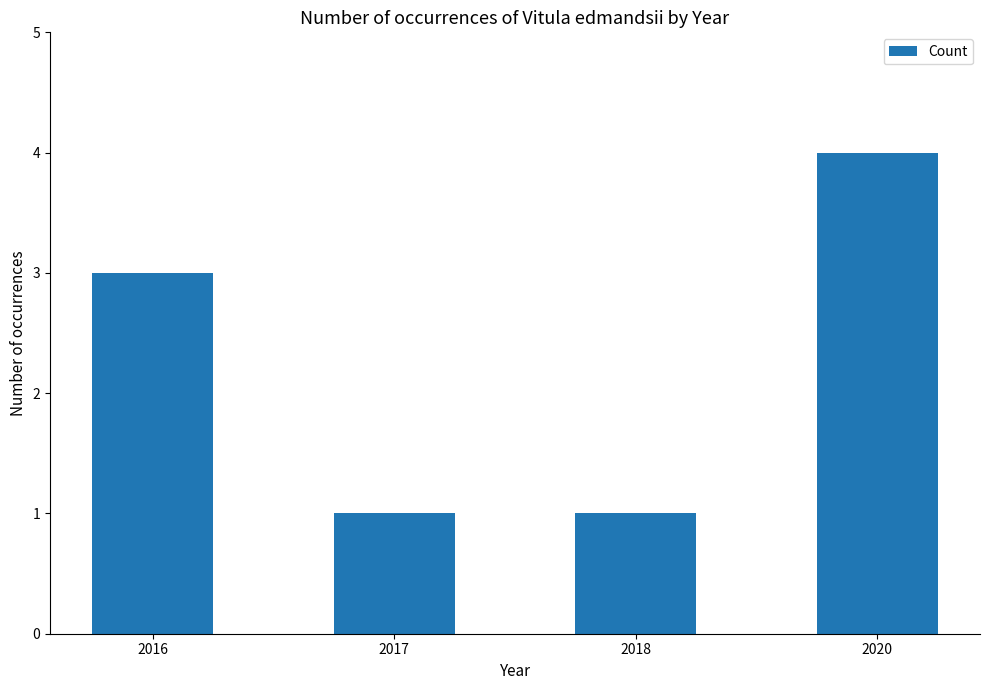

What is the change in value from 2016 to 2017?

-2